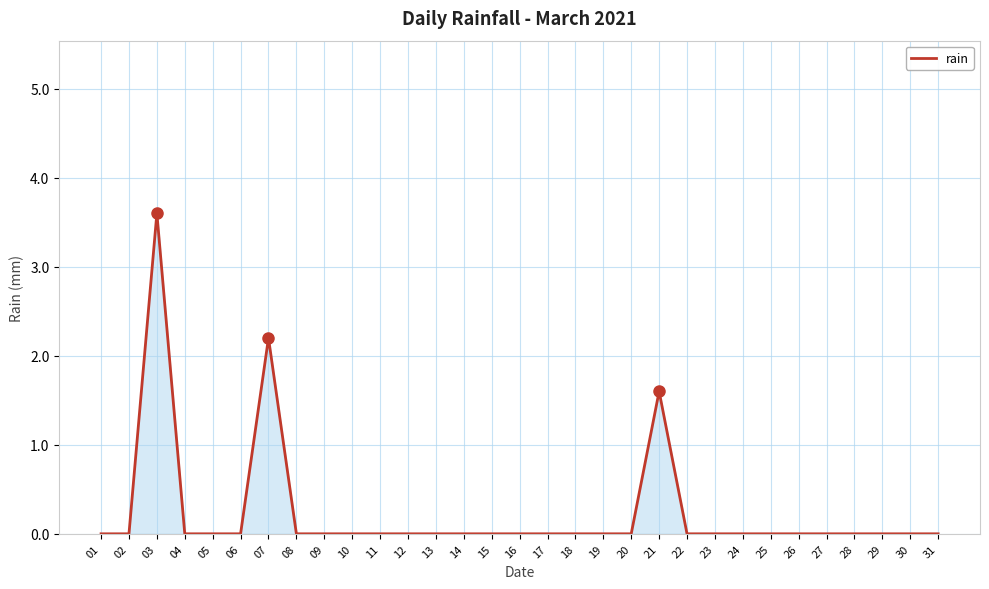

What is the average value?

0.2